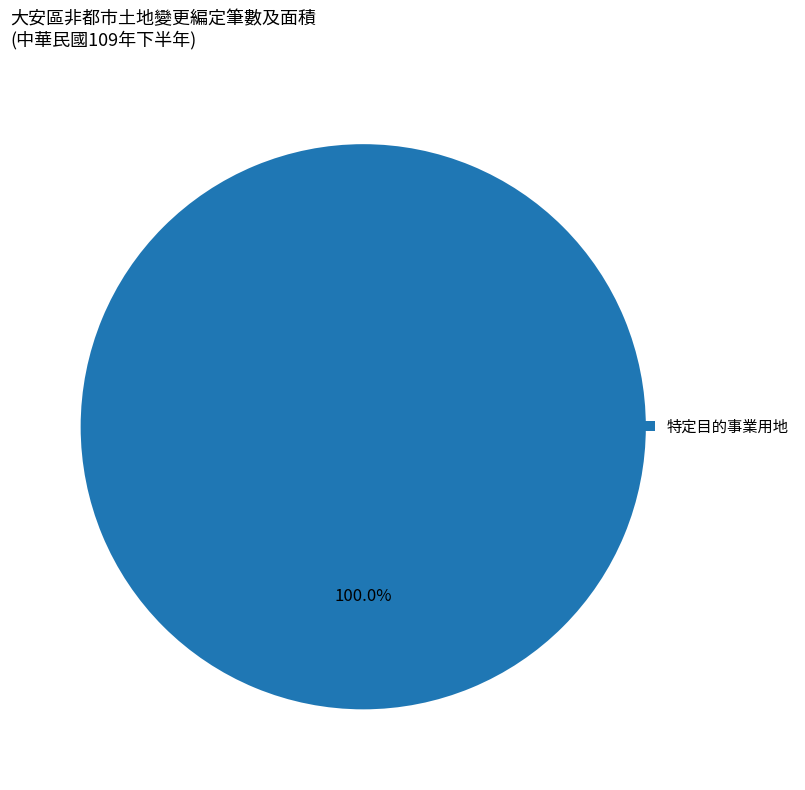

To the nearest percent, what percentage of the pie is 特定目的事業用地?

100%